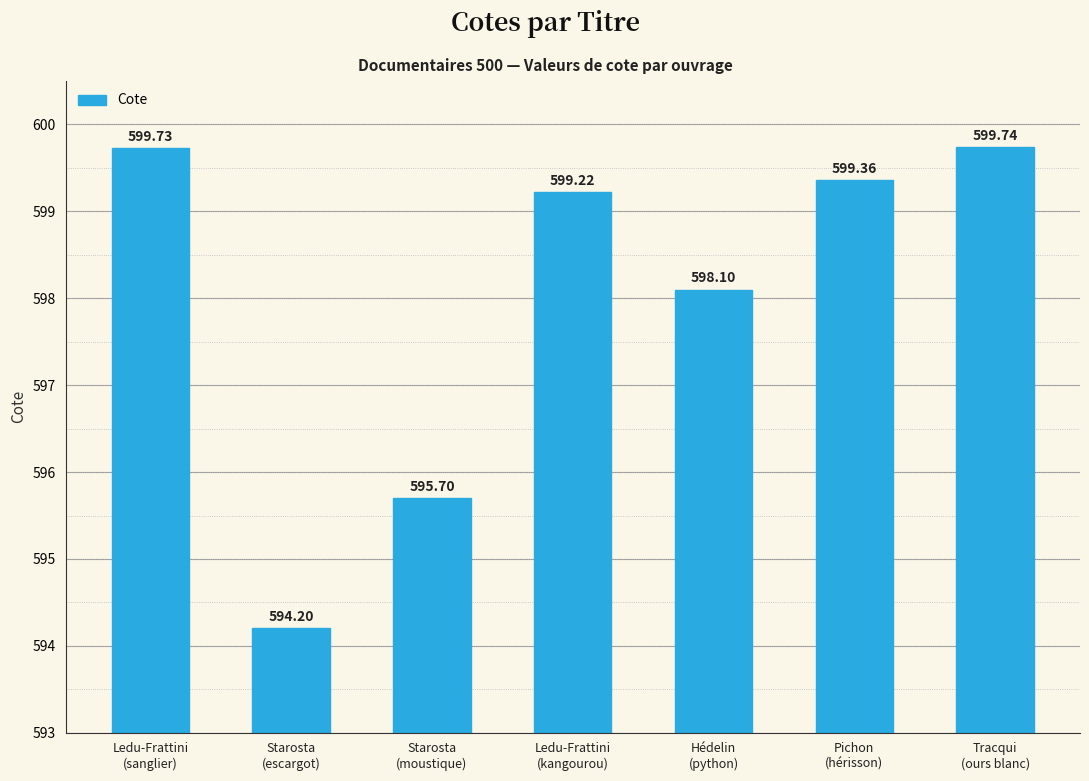

What is the change in value from Ledu-Frattini
(kangourou) to Hédelin
(python)?

-1.1